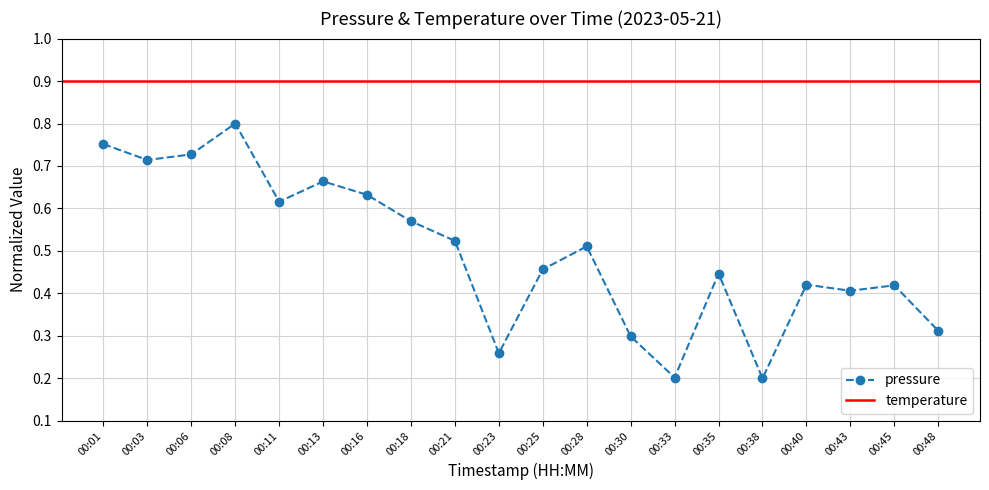

Where is the first local maximum for pressure?

00:08